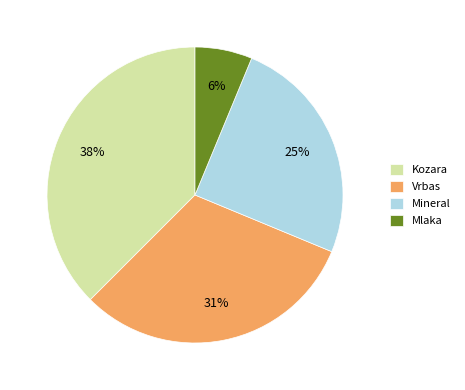

Which category has the smallest portion of the pie?

Mlaka